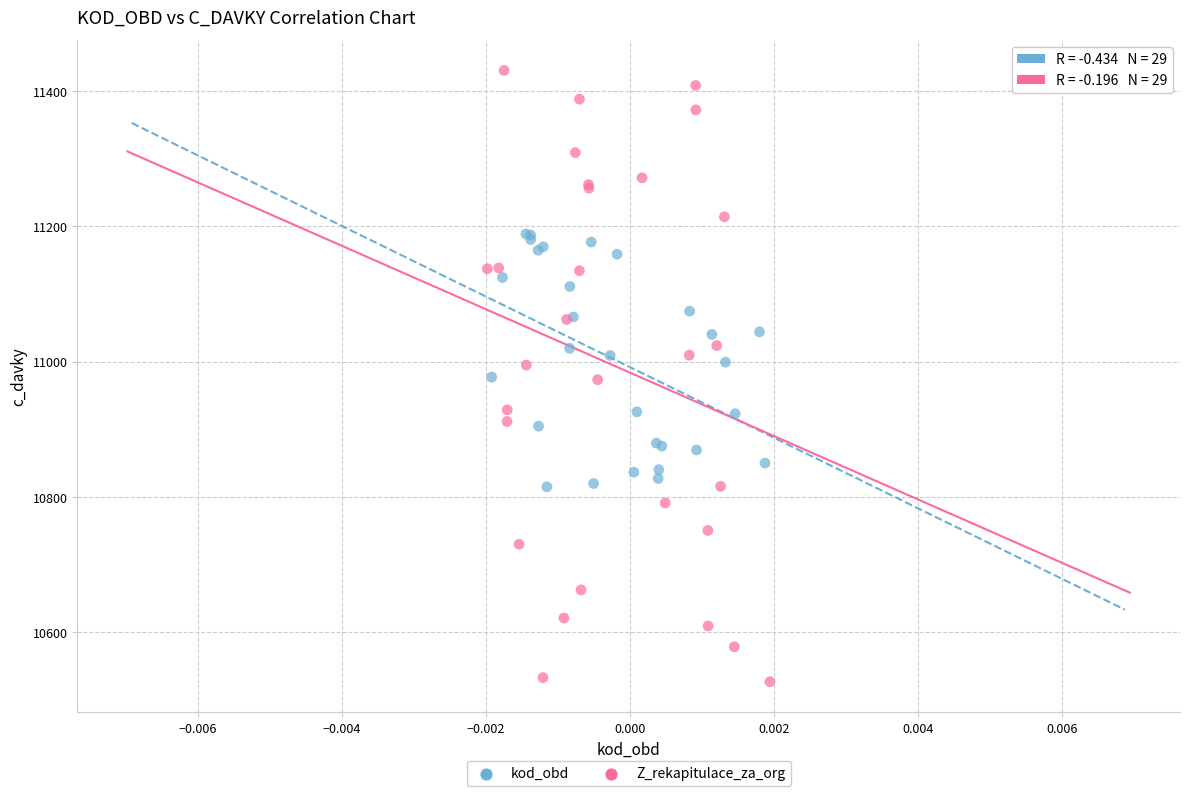

Which series contains the highest Y value?

Z_rekapitulace_za_org